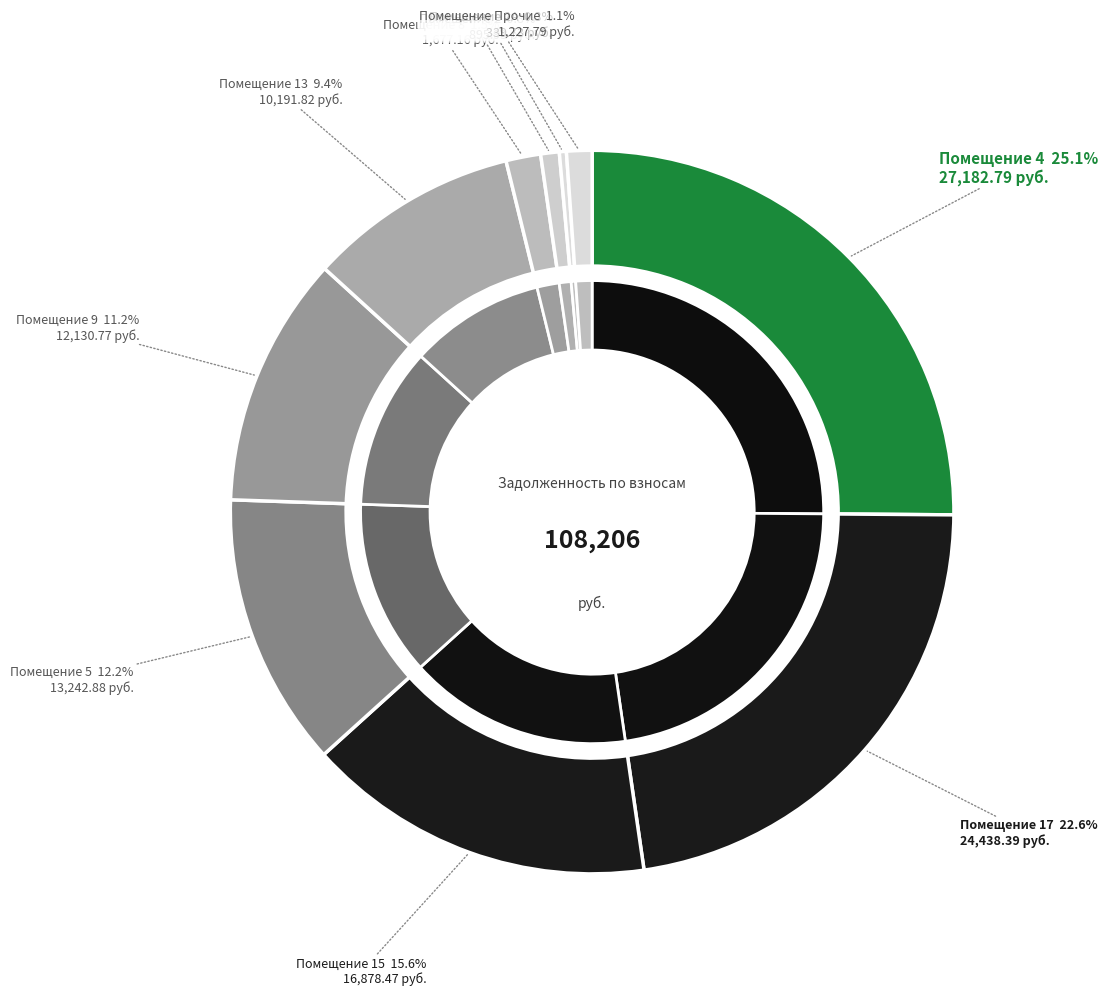

How many segments does this pie chart have?

20